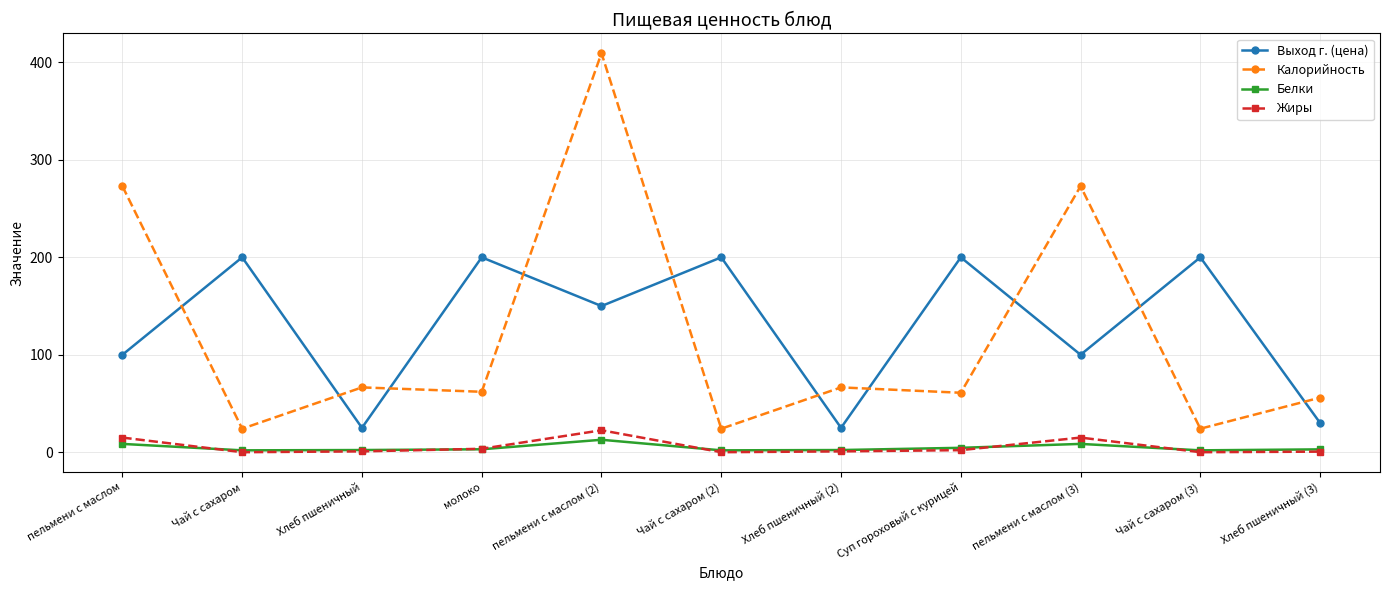

True or false: Белки and Выход г. (цена) intersect in this chart.

False